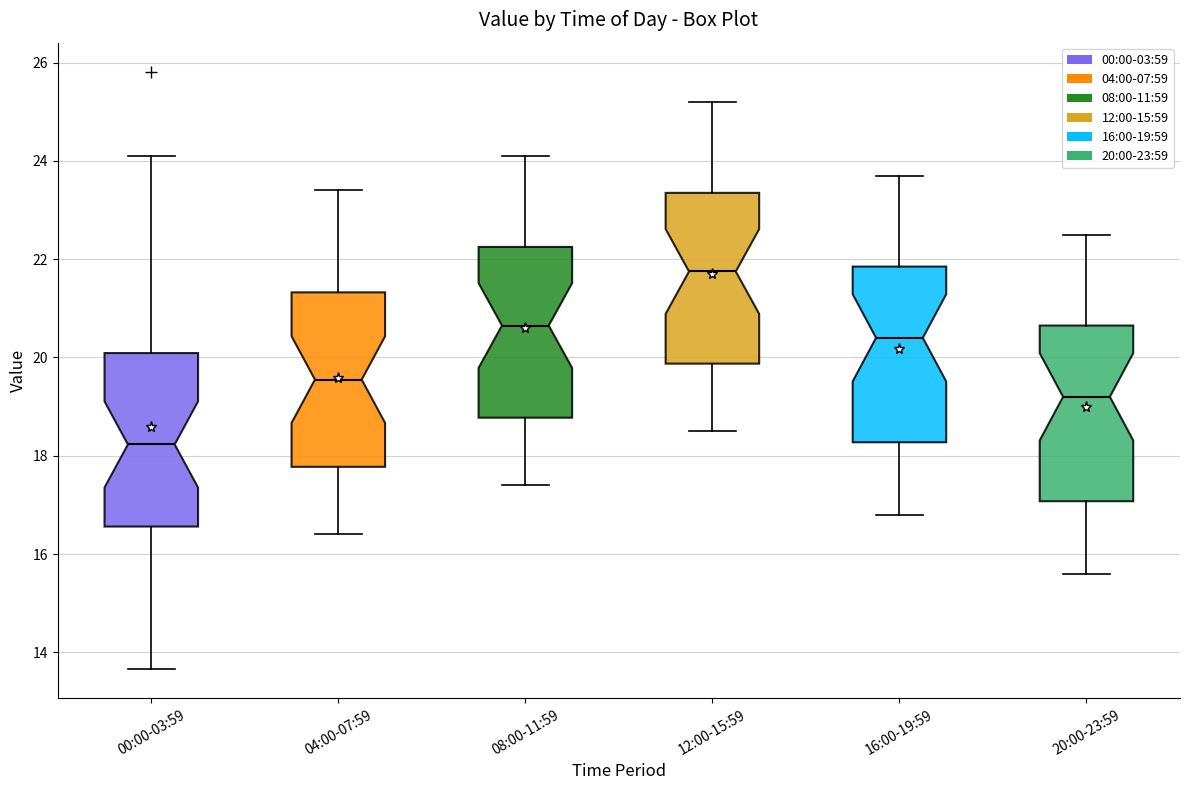

Reading left to right, read every box against the y-axis: the position of its median line, the range the box covers, and the ends of its whiskers. The values are not printed on the chart, so give them approximately, as read against the axis.

00:00-03:59: median 18.2, box 16.6 to 20.0, whiskers 13.6 to 24.2
04:00-07:59: median 19.6, box 17.8 to 21.4, whiskers 16.4 to 23.4
08:00-11:59: median 20.6, box 18.8 to 22.2, whiskers 17.4 to 24.2
12:00-15:59: median 21.8, box 19.8 to 23.4, whiskers 18.6 to 25.2
16:00-19:59: median 20.4, box 18.2 to 21.8, whiskers 16.8 to 23.8
20:00-23:59: median 19.2, box 17.0 to 20.6, whiskers 15.6 to 22.6